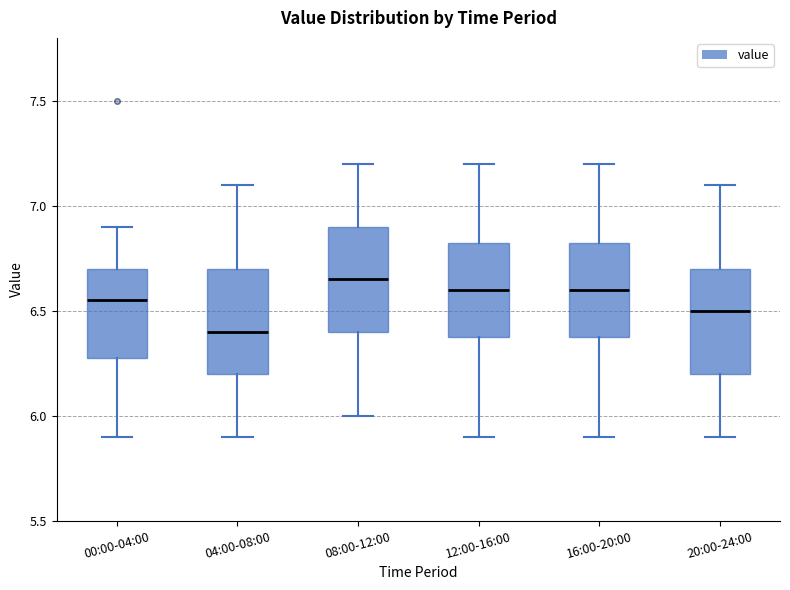

Reading left to right, read every box against the y-axis: the position of its median line, the range the box covers, and the ends of its whiskers. The values are not printed on the chart, so give them approximately, as read against the axis.

00:00-04:00: median 6.55, box 6.30 to 6.70, whiskers 5.90 to 6.90
04:00-08:00: median 6.40, box 6.20 to 6.70, whiskers 5.90 to 7.10
08:00-12:00: median 6.65, box 6.40 to 6.90, whiskers 6.00 to 7.20
12:00-16:00: median 6.60, box 6.40 to 6.85, whiskers 5.90 to 7.20
16:00-20:00: median 6.60, box 6.40 to 6.85, whiskers 5.90 to 7.20
20:00-24:00: median 6.50, box 6.20 to 6.70, whiskers 5.90 to 7.10